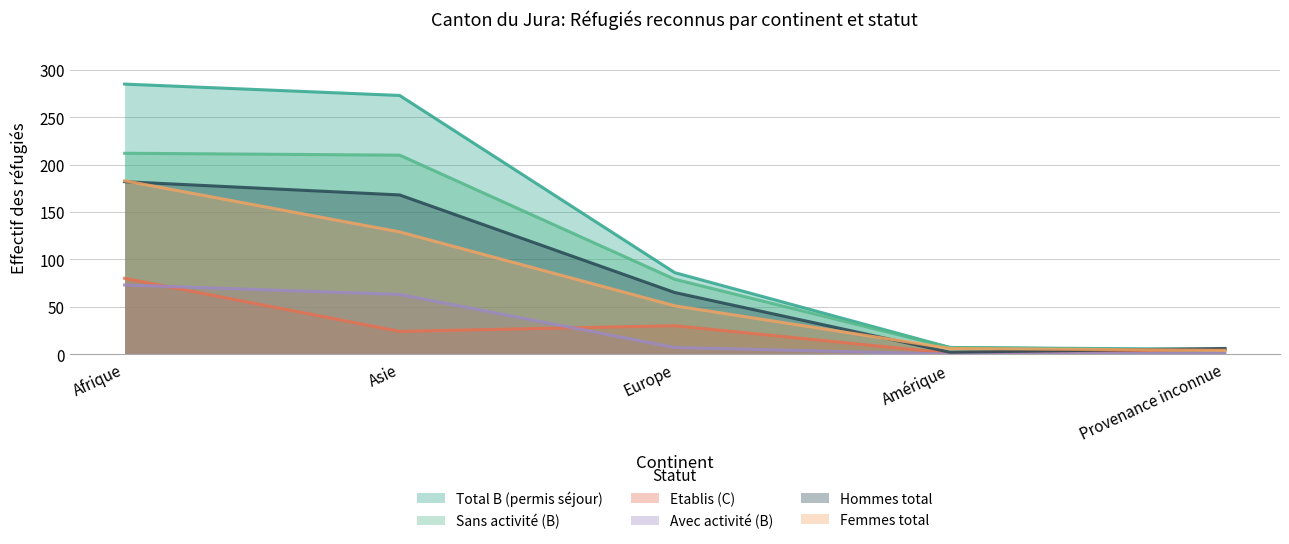

How many lines are shown in the chart?

6